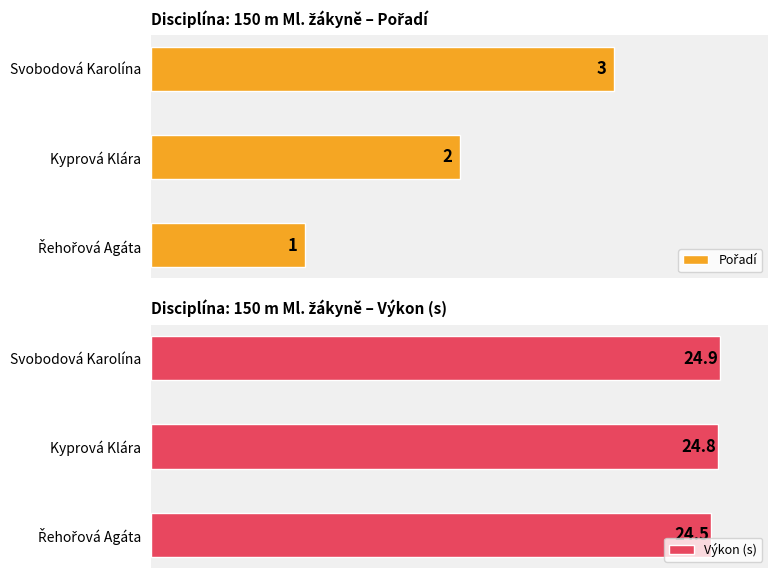

List the series in order of their peak value, lowest first.

Pořadí, Výkon (s)